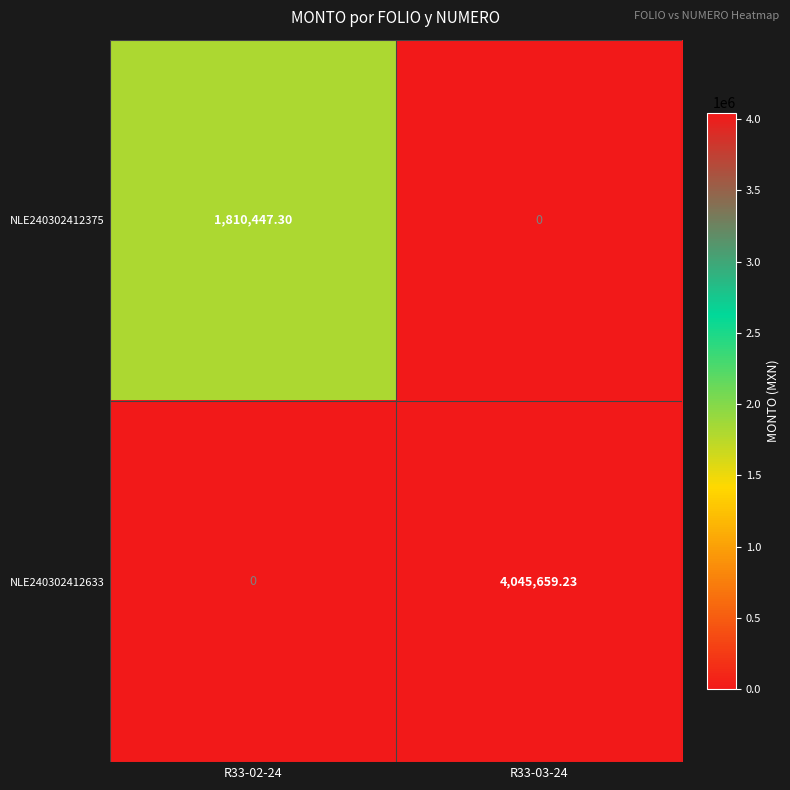

How many categories are shown in the chart?

2